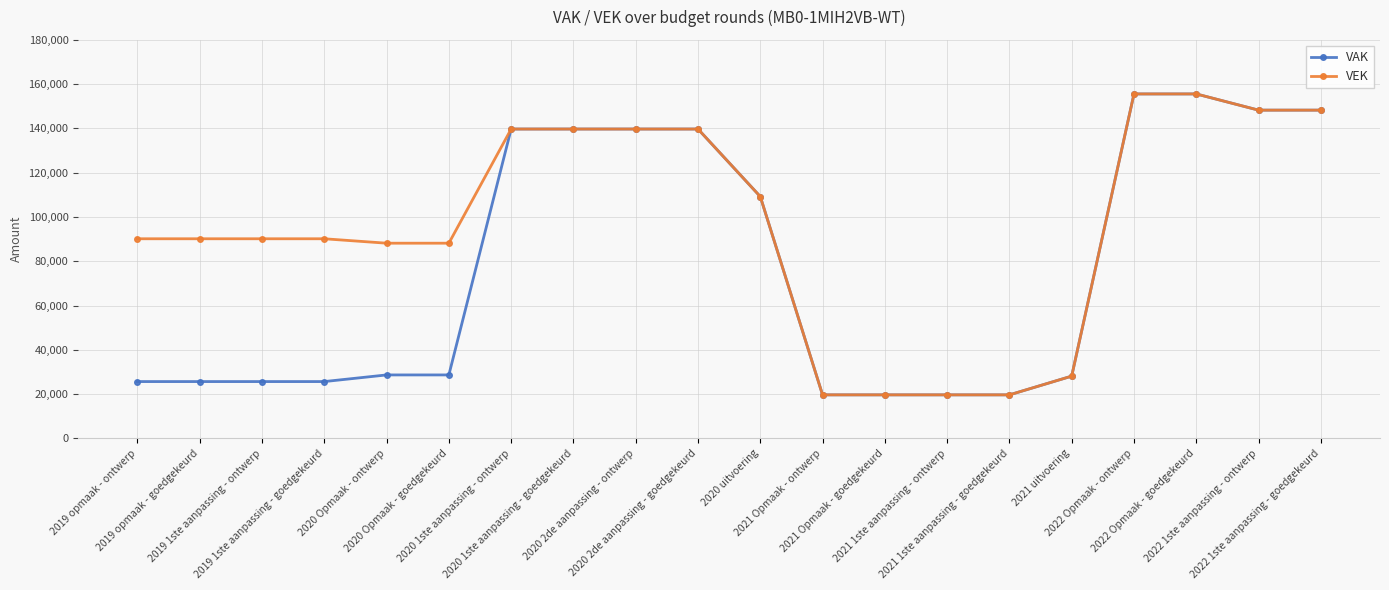

What is the difference between the maximum and minimum values in the VEK series?

135917